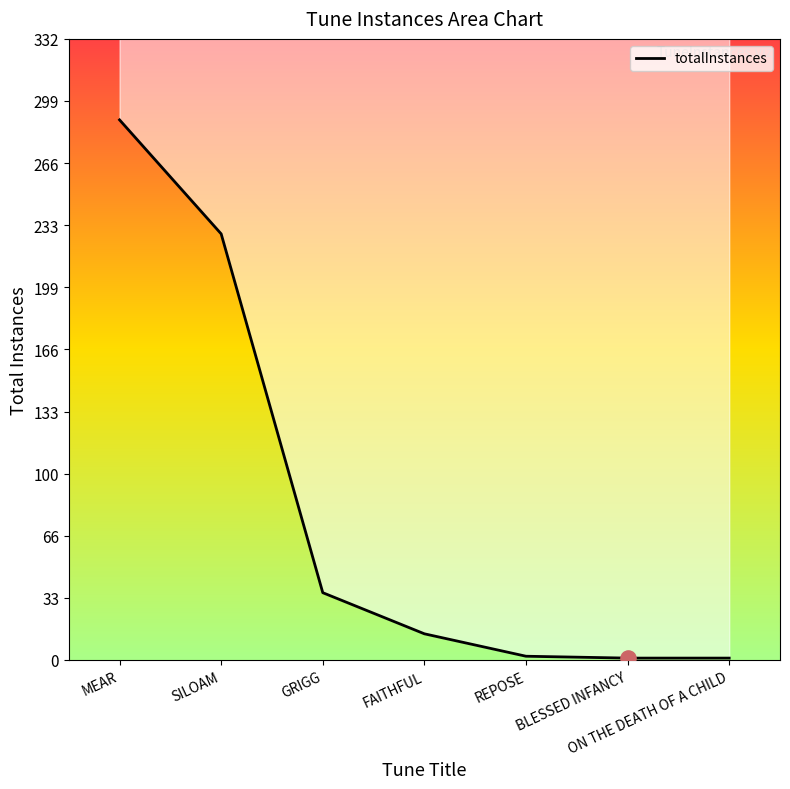

What is the change in value from FAITHFUL to BLESSED INFANCY?

-13